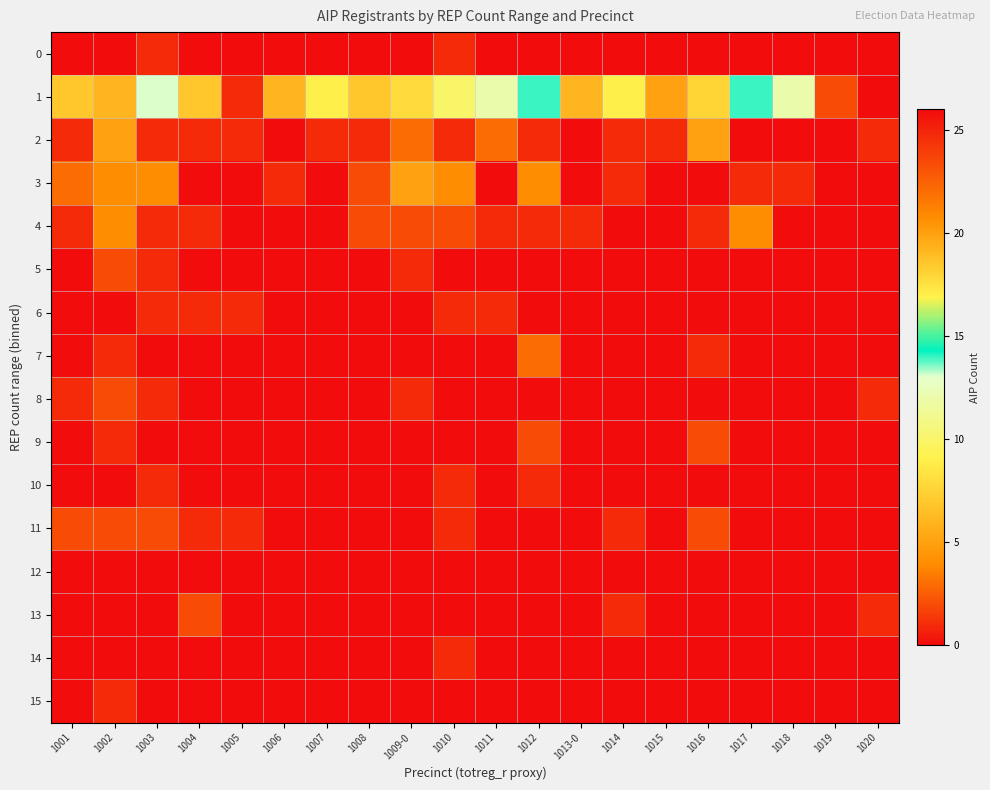

Reading right to left, list all the values displayed in this chart.

0: 1020=0	1019=0	1018=0	1017=0	1016=0	1015=0	1014=0	1013-0=0	1012=0	1011=0	1010=1	1009-0=0	1008=0	1007=0	1006=0	1005=0	1004=0	1003=1	1002=0	1001=0
1: 1020=26	1019=2	1018=12	1017=14	1016=18	1015=5	1014=9	1013-0=6	1012=14	1011=12	1010=10	1009-0=8	1008=7	1007=9	1006=6	1005=1	1004=7	1003=13	1002=6	1001=7
2: 1020=1	1019=0	1018=0	1017=0	1016=5	1015=1	1014=1	1013-0=0	1012=1	1011=3	1010=1	1009-0=3	1008=1	1007=1	1006=0	1005=1	1004=1	1003=1	1002=5	1001=1
3: 1020=0	1019=0	1018=1	1017=1	1016=0	1015=0	1014=1	1013-0=0	1012=4	1011=0	1010=4	1009-0=5	1008=2	1007=0	1006=1	1005=0	1004=0	1003=4	1002=4	1001=3
4: 1020=0	1019=0	1018=0	1017=4	1016=1	1015=0	1014=0	1013-0=1	1012=1	1011=1	1010=2	1009-0=2	1008=2	1007=0	1006=0	1005=0	1004=1	1003=1	1002=4	1001=1
5: 1020=0	1019=0	1018=0	1017=0	1016=0	1015=0	1014=0	1013-0=0	1012=0	1011=0	1010=0	1009-0=1	1008=0	1007=0	1006=0	1005=0	1004=0	1003=1	1002=2	1001=0
6: 1020=0	1019=0	1018=0	1017=0	1016=0	1015=0	1014=0	1013-0=0	1012=0	1011=1	1010=1	1009-0=0	1008=0	1007=0	1006=0	1005=1	1004=1	1003=1	1002=0	1001=0
7: 1020=0	1019=0	1018=0	1017=0	1016=1	1015=0	1014=0	1013-0=0	1012=3	1011=0	1010=0	1009-0=0	1008=0	1007=0	1006=0	1005=0	1004=0	1003=0	1002=1	1001=0
8: 1020=1	1019=0	1018=0	1017=0	1016=0	1015=0	1014=0	1013-0=0	1012=0	1011=0	1010=0	1009-0=1	1008=0	1007=0	1006=0	1005=0	1004=0	1003=1	1002=2	1001=1
9: 1020=0	1019=0	1018=0	1017=0	1016=2	1015=0	1014=0	1013-0=0	1012=2	1011=0	1010=0	1009-0=0	1008=0	1007=0	1006=0	1005=0	1004=0	1003=0	1002=1	1001=0
10: 1020=0	1019=0	1018=0	1017=0	1016=0	1015=0	1014=0	1013-0=0	1012=1	1011=0	1010=1	1009-0=0	1008=0	1007=0	1006=0	1005=0	1004=0	1003=1	1002=0	1001=0
11: 1020=0	1019=0	1018=0	1017=0	1016=2	1015=0	1014=1	1013-0=0	1012=0	1011=0	1010=1	1009-0=0	1008=0	1007=0	1006=0	1005=1	1004=1	1003=2	1002=2	1001=2
12: 1020=0	1019=0	1018=0	1017=0	1016=0	1015=0	1014=0	1013-0=0	1012=0	1011=0	1010=0	1009-0=0	1008=0	1007=0	1006=0	1005=0	1004=0	1003=0	1002=0	1001=0
13: 1020=1	1019=0	1018=0	1017=0	1016=0	1015=0	1014=1	1013-0=0	1012=0	1011=0	1010=0	1009-0=0	1008=0	1007=0	1006=0	1005=0	1004=2	1003=0	1002=0	1001=0
14: 1020=0	1019=0	1018=0	1017=0	1016=0	1015=0	1014=0	1013-0=0	1012=0	1011=0	1010=1	1009-0=0	1008=0	1007=0	1006=0	1005=0	1004=0	1003=0	1002=0	1001=0
15: 1020=0	1019=0	1018=0	1017=0	1016=0	1015=0	1014=0	1013-0=0	1012=0	1011=0	1010=0	1009-0=0	1008=0	1007=0	1006=0	1005=0	1004=0	1003=0	1002=1	1001=0